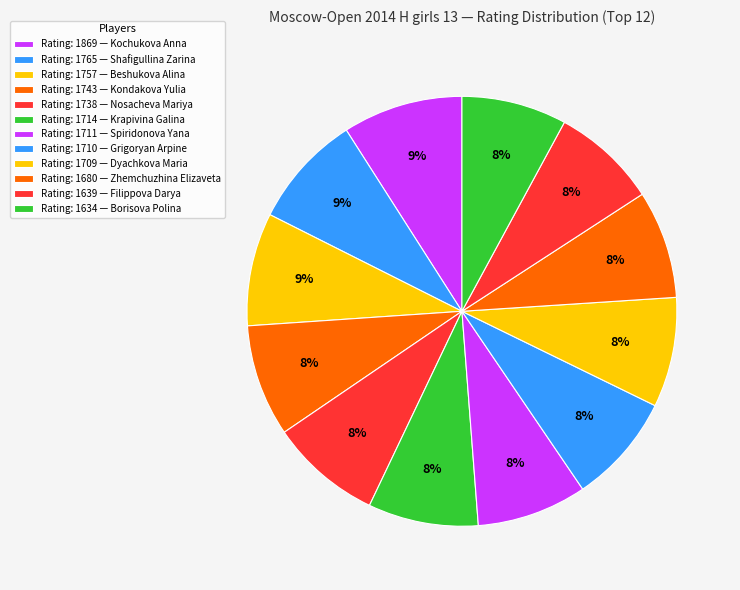

Count the number of slices in the pie.

12